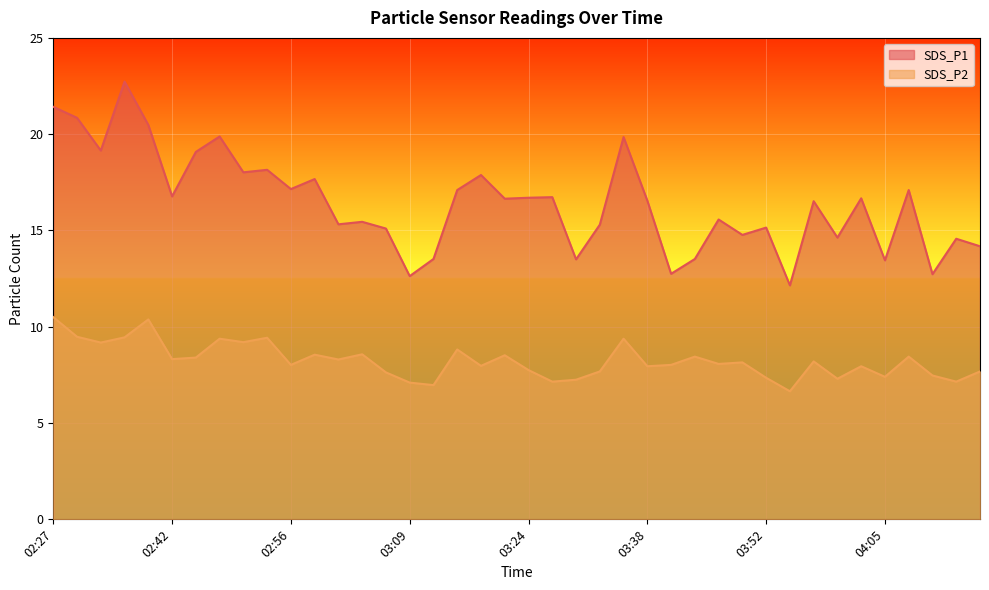

What is the difference between the maximum and minimum values in the SDS_P1 series?

10.6